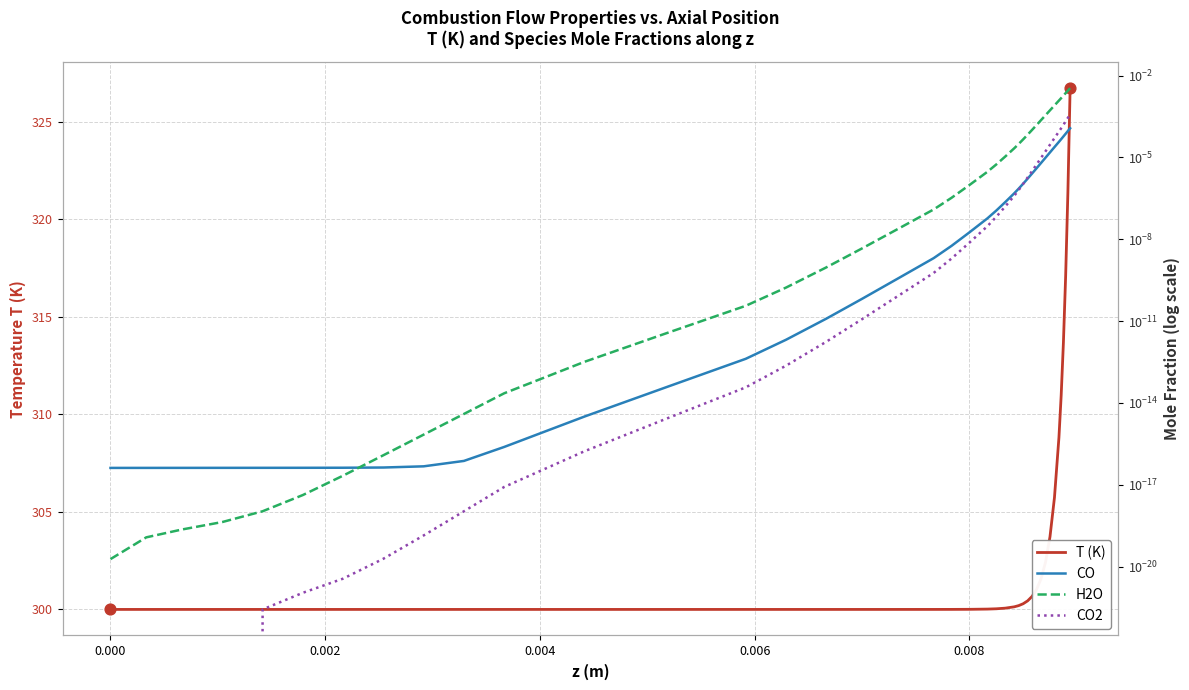

Which series contains the highest Y value?

T (K)